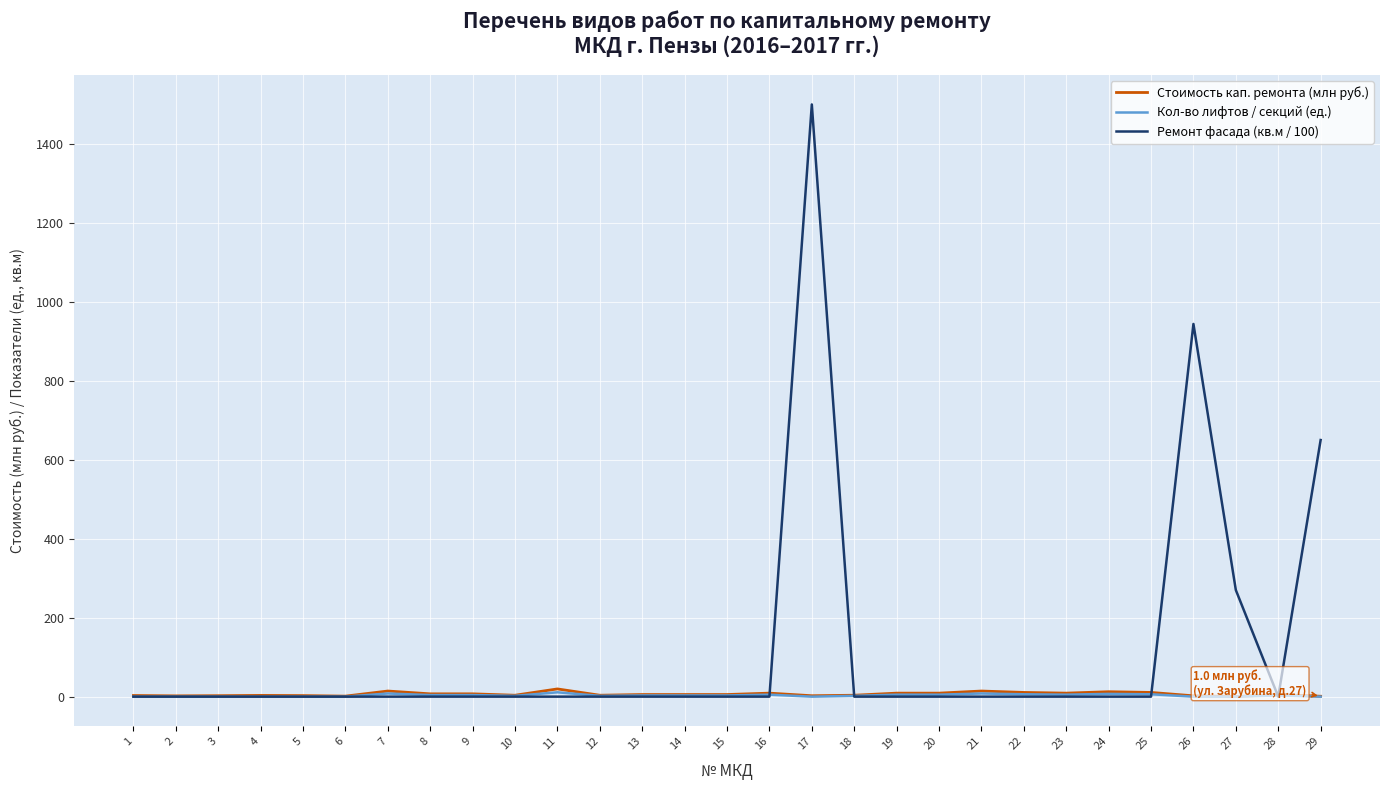

What is the difference between the highest and lowest values at 24?

12.4